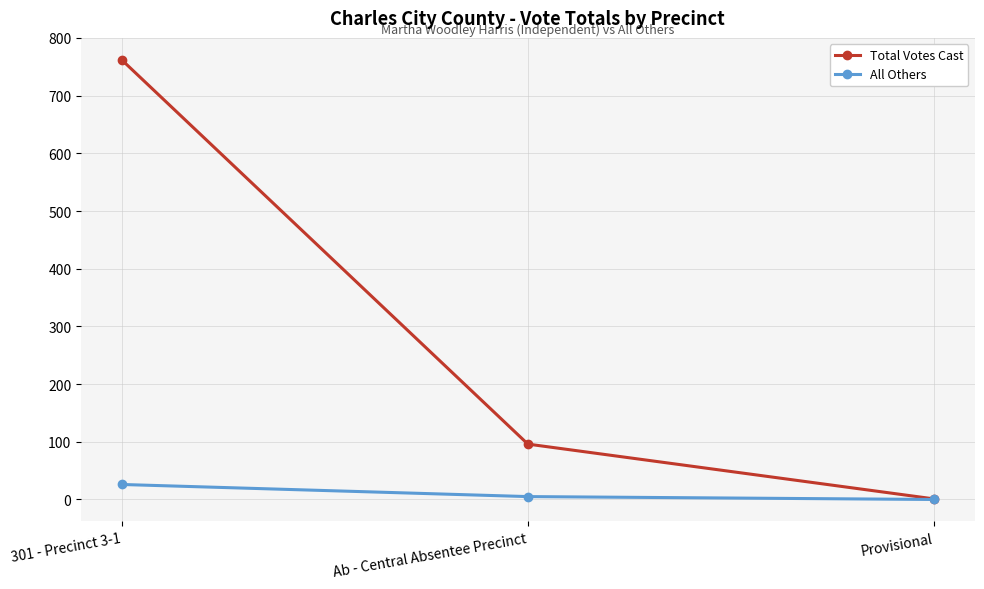

Where is Total Votes Cast nearest to the value 381?

Ab - Central Absentee Precinct